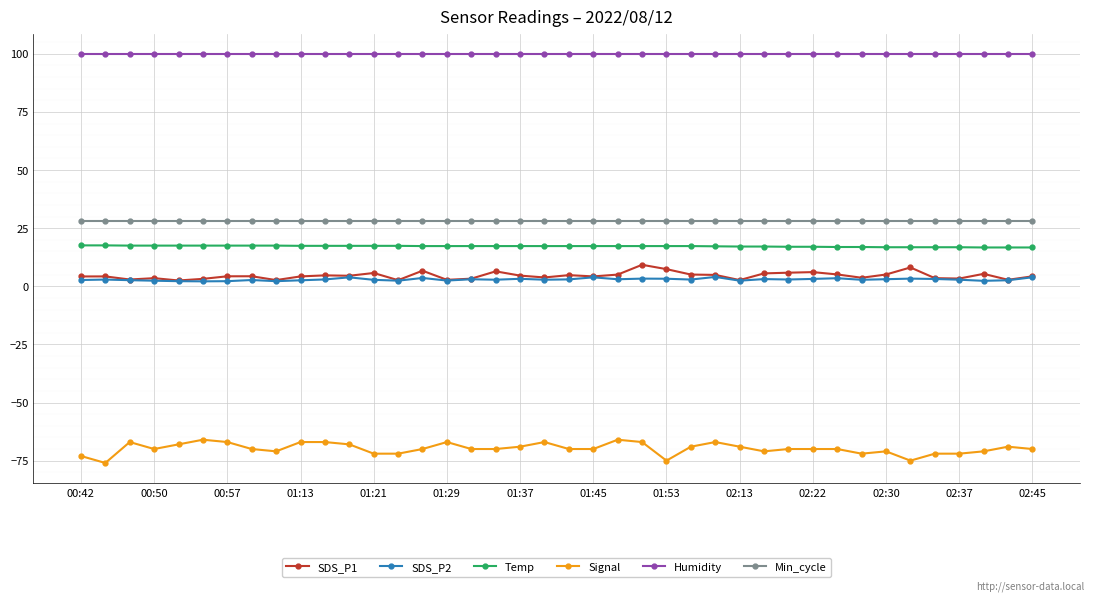

How many categories are shown in the chart?

40